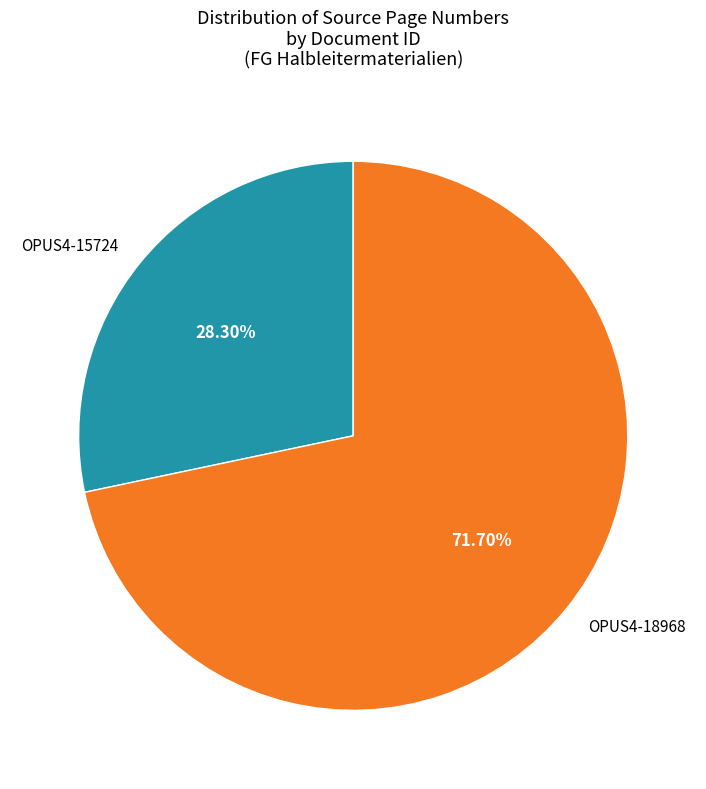

Is the sum of OPUS4-18968 and OPUS4-15724 greater than half?

Yes